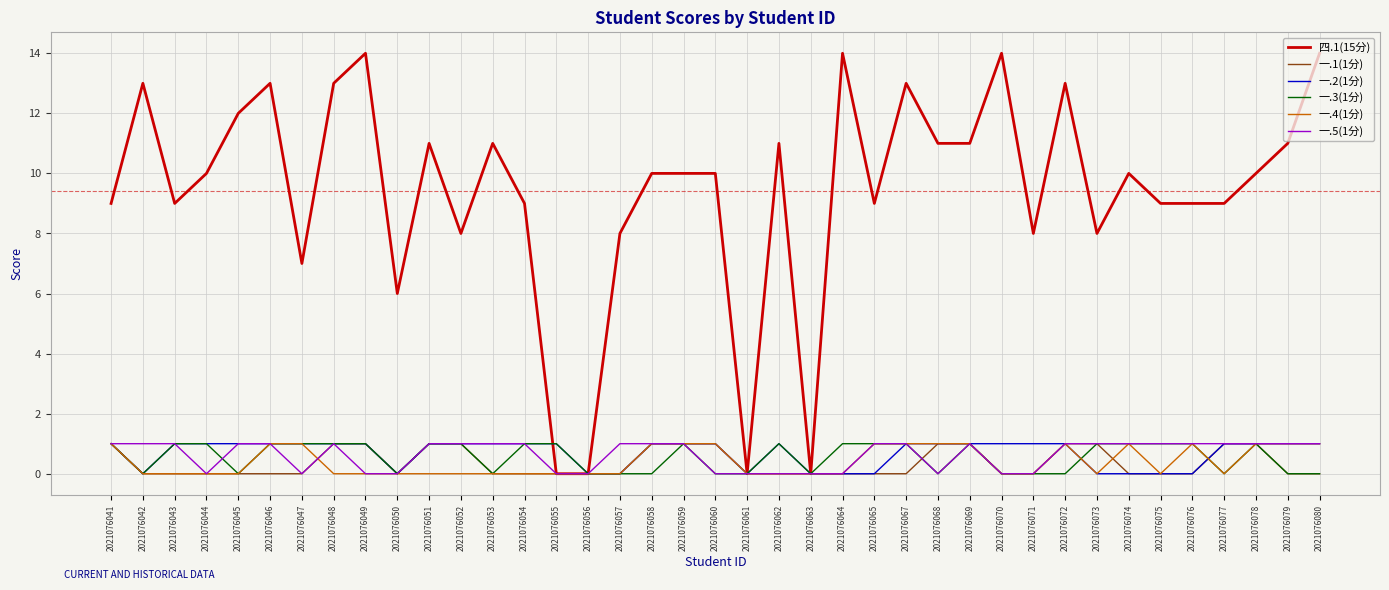

Reading right to left, extract all data points from this chart.

四.1(15分): 2021076080=14	2021076079=11	2021076078=10	2021076077=9	2021076076=9	2021076075=9	2021076074=10	2021076073=8	2021076072=13	2021076071=8	2021076070=14	2021076069=11	2021076068=11	2021076067=13	2021076065=9	2021076064=14	2021076063=0	2021076062=11	2021076061=0	2021076060=10	2021076059=10	2021076058=10	2021076057=8	2021076056=0	2021076055=0	2021076054=9	2021076053=11	2021076052=8	2021076051=11	2021076050=6	2021076049=14	2021076048=13	2021076047=7	2021076046=13	2021076045=12	2021076044=10	2021076043=9	2021076042=13	2021076041=9
一.1(1分): 2021076080=0	2021076079=0	2021076078=1	2021076077=1	2021076076=0	2021076075=0	2021076074=0	2021076073=1	2021076072=1	2021076071=0	2021076070=0	2021076069=1	2021076068=1	2021076067=0	2021076065=0	2021076064=0	2021076063=0	2021076062=0	2021076061=0	2021076060=1	2021076059=1	2021076058=1	2021076057=0	2021076056=0	2021076055=0	2021076054=0	2021076053=0	2021076052=1	2021076051=1	2021076050=0	2021076049=1	2021076048=1	2021076047=0	2021076046=0	2021076045=0	2021076044=0	2021076043=0	2021076042=0	2021076041=1
一.2(1分): 2021076080=1	2021076079=1	2021076078=1	2021076077=1	2021076076=0	2021076075=0	2021076074=0	2021076073=0	2021076072=1	2021076071=1	2021076070=1	2021076069=1	2021076068=1	2021076067=1	2021076065=0	2021076064=0	2021076063=0	2021076062=1	2021076061=0	2021076060=1	2021076059=1	2021076058=1	2021076057=0	2021076056=0	2021076055=1	2021076054=1	2021076053=1	2021076052=1	2021076051=1	2021076050=0	2021076049=1	2021076048=1	2021076047=1	2021076046=1	2021076045=1	2021076044=1	2021076043=1	2021076042=0	2021076041=1
一.3(1分): 2021076080=0	2021076079=0	2021076078=1	2021076077=0	2021076076=1	2021076075=1	2021076074=1	2021076073=1	2021076072=0	2021076071=0	2021076070=0	2021076069=1	2021076068=0	2021076067=1	2021076065=1	2021076064=1	2021076063=0	2021076062=1	2021076061=0	2021076060=0	2021076059=1	2021076058=0	2021076057=0	2021076056=0	2021076055=1	2021076054=1	2021076053=0	2021076052=1	2021076051=1	2021076050=0	2021076049=1	2021076048=1	2021076047=1	2021076046=1	2021076045=0	2021076044=1	2021076043=1	2021076042=0	2021076041=1
一.4(1分): 2021076080=1	2021076079=1	2021076078=1	2021076077=0	2021076076=1	2021076075=0	2021076074=1	2021076073=0	2021076072=1	2021076071=0	2021076070=0	2021076069=1	2021076068=1	2021076067=1	2021076065=1	2021076064=0	2021076063=0	2021076062=0	2021076061=0	2021076060=1	2021076059=1	2021076058=1	2021076057=0	2021076056=0	2021076055=0	2021076054=0	2021076053=0	2021076052=0	2021076051=0	2021076050=0	2021076049=0	2021076048=0	2021076047=1	2021076046=1	2021076045=0	2021076044=0	2021076043=0	2021076042=0	2021076041=1
一.5(1分): 2021076080=1	2021076079=1	2021076078=1	2021076077=1	2021076076=1	2021076075=1	2021076074=1	2021076073=1	2021076072=1	2021076071=0	2021076070=0	2021076069=1	2021076068=0	2021076067=1	2021076065=1	2021076064=0	2021076063=0	2021076062=0	2021076061=0	2021076060=0	2021076059=1	2021076058=1	2021076057=1	2021076056=0	2021076055=0	2021076054=1	2021076053=1	2021076052=1	2021076051=1	2021076050=0	2021076049=0	2021076048=1	2021076047=0	2021076046=1	2021076045=1	2021076044=0	2021076043=1	2021076042=1	2021076041=1